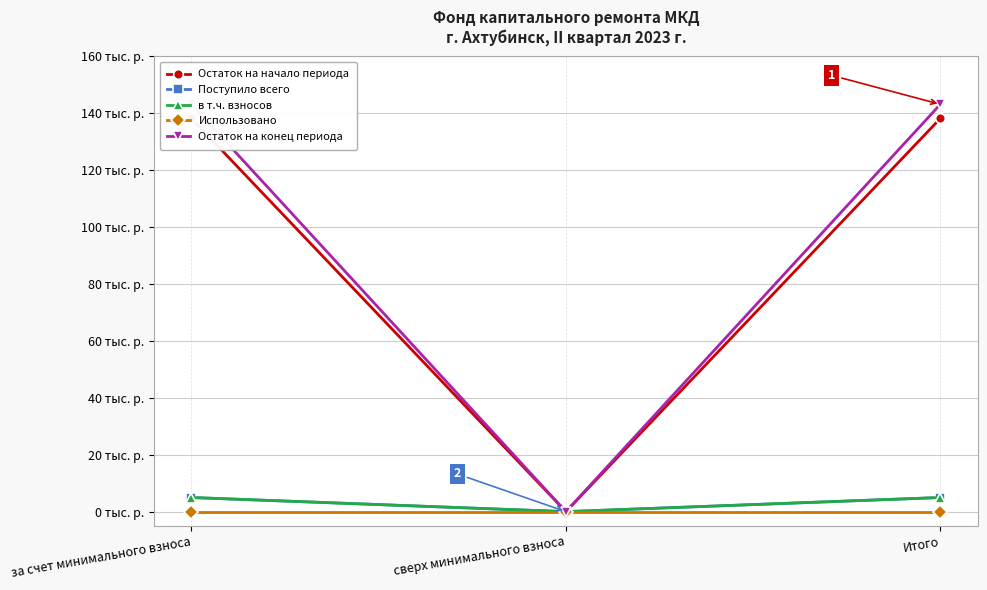

Is the value of Использовано at сверх минимального взноса greater than the value of Поступило всего at Итого?

No